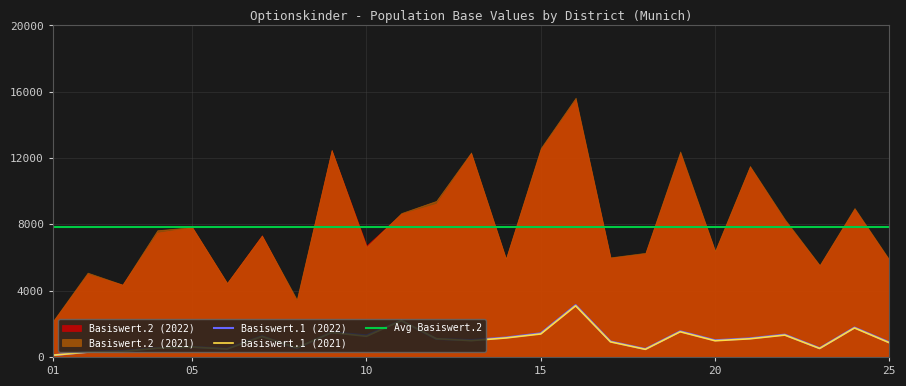

What is the smallest value displayed?

103